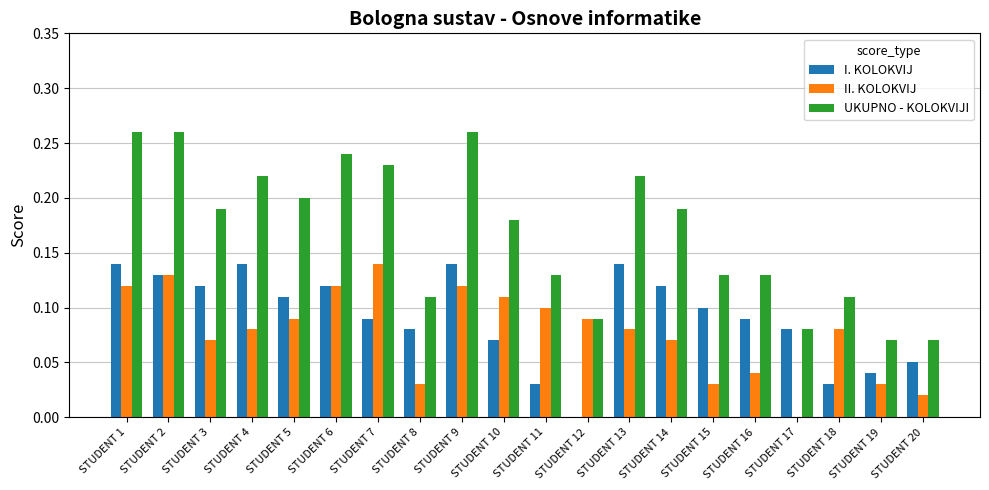

Which series has the largest total across all categories?

UKUPNO - KOLOKVIJI